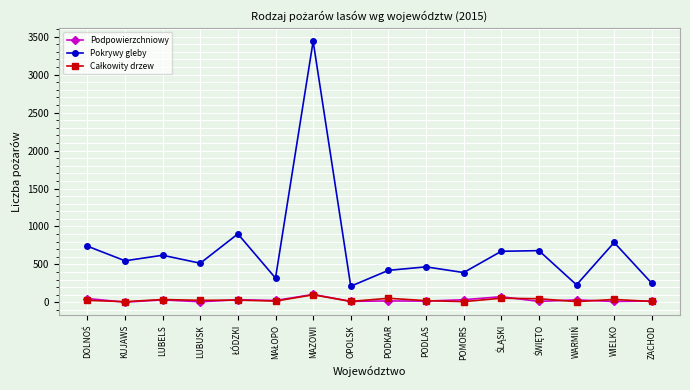

What is the lowest value of the Pokrywy gleby series?

213